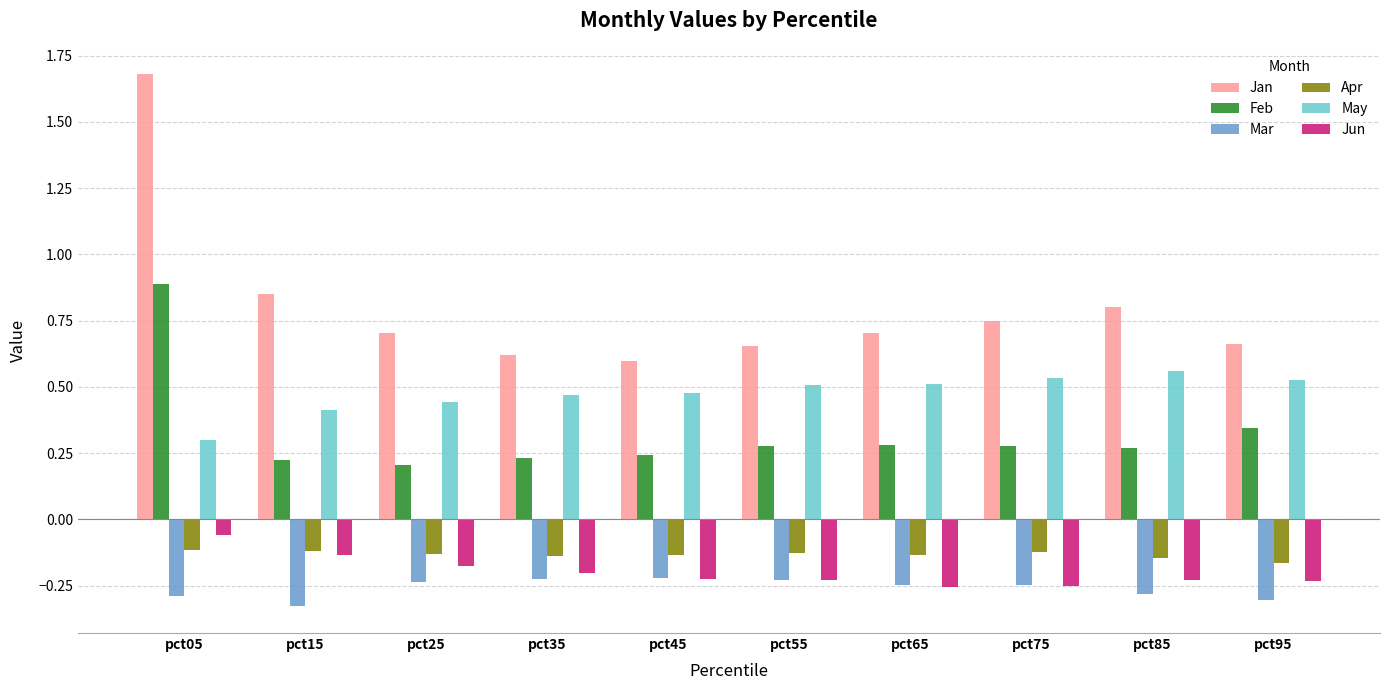

Is it true that Apr equals -0.1 at pct25?

True